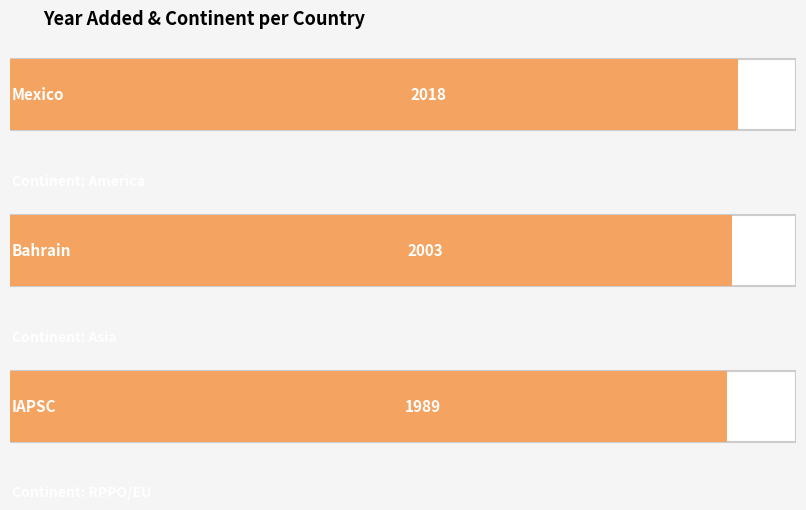

The value at IAPSC is 3531. True or false?

False